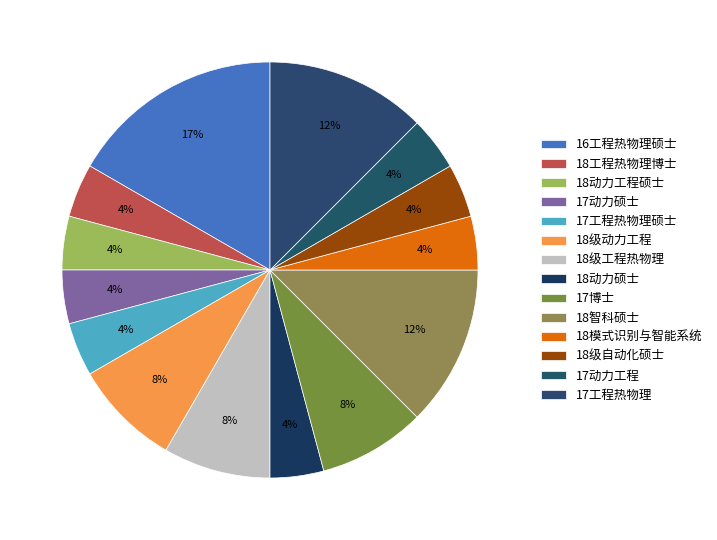

Rank the categories by value from highest to lowest.

16工程热物理硕士, 18智科硕士, 17工程热物理, 18级动力工程, 18级工程热物理, 17博士, 18工程热物理博士, 18动力工程硕士, 17动力硕士, 17工程热物理硕士, 18动力硕士, 18模式识别与智能系统, 18级自动化硕士, 17动力工程